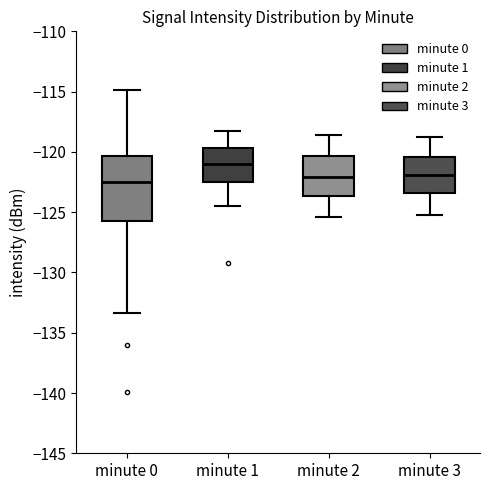

Where is the lower edge of the box for minute 1 on the y-axis? The values are not printed on the chart, so give them approximately, as read against the axis.

-122.5